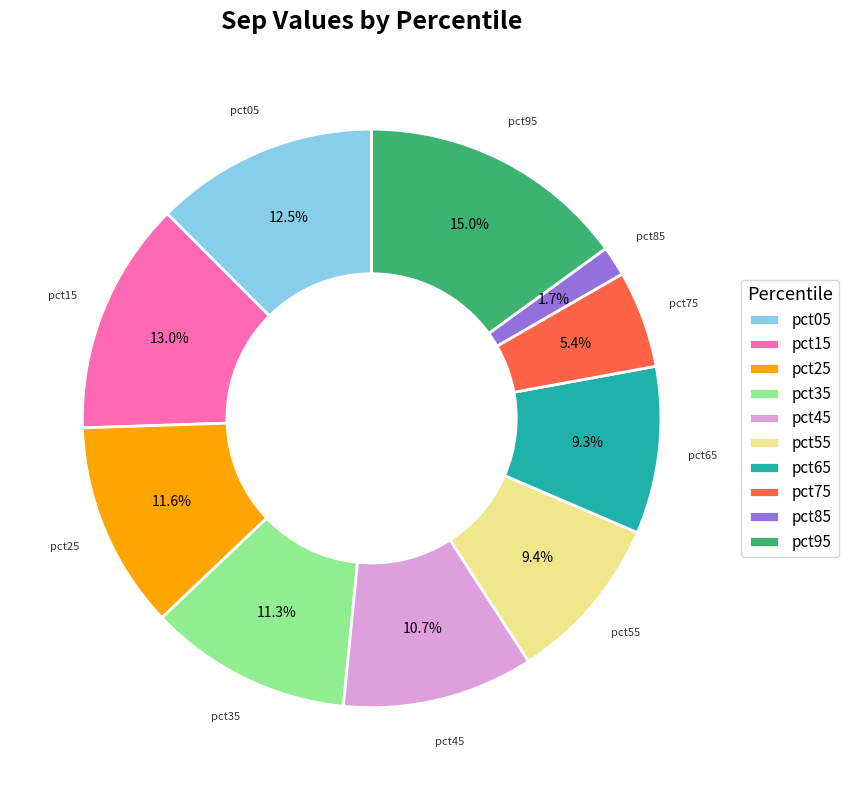

The pct55 slice represents 9% of the pie. True or false?

True